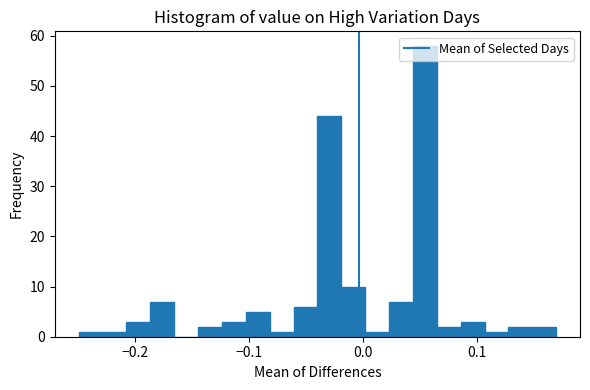

Read against the x-axis, roughly where is the centre of the tallest bar?

0.05